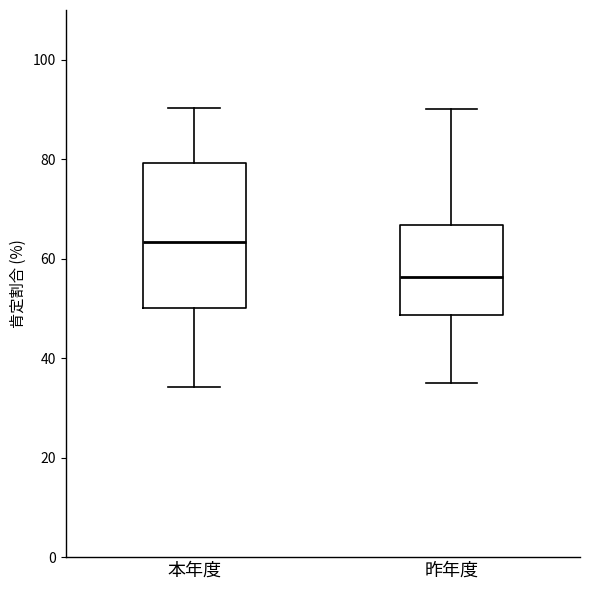

Reading left to right, read every box against the y-axis: the position of its median line, the range the box covers, and the ends of its whiskers. The values are not printed on the chart, so give them approximately, as read against the axis.

本年度: median 64, box 50 to 80, whiskers 34 to 90
昨年度: median 56, box 48 to 66, whiskers 36 to 90